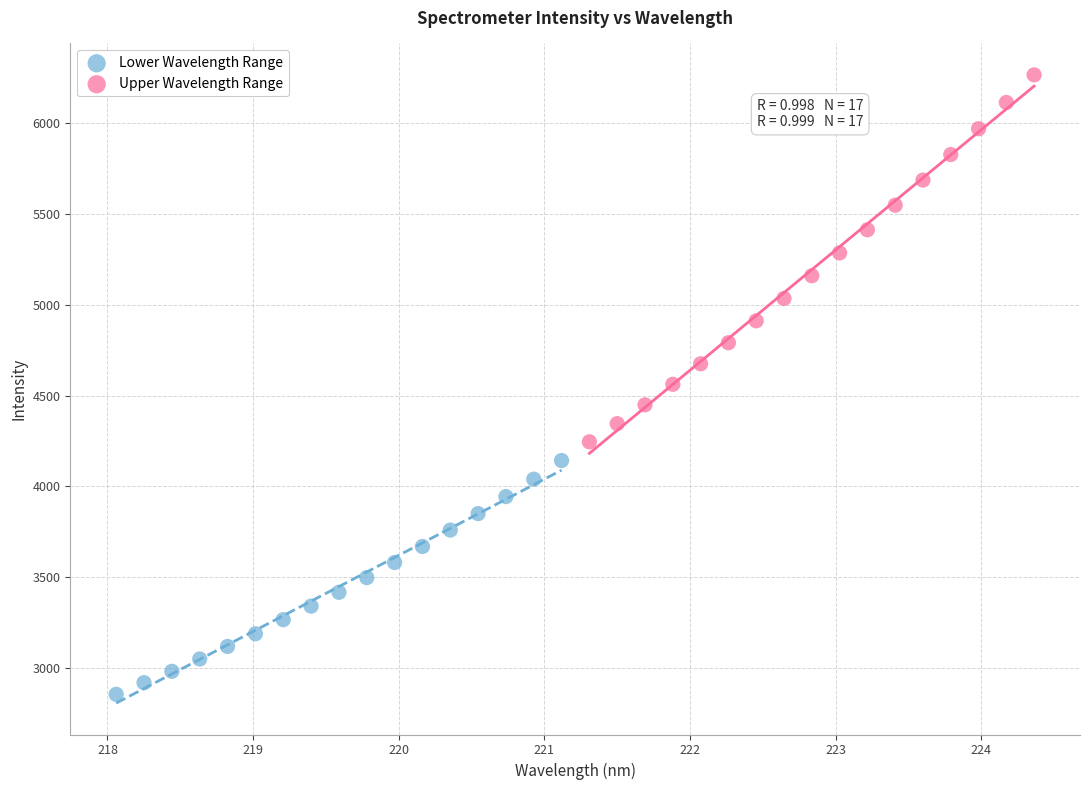

Which series contains the highest Y value?

Upper Wavelength Range